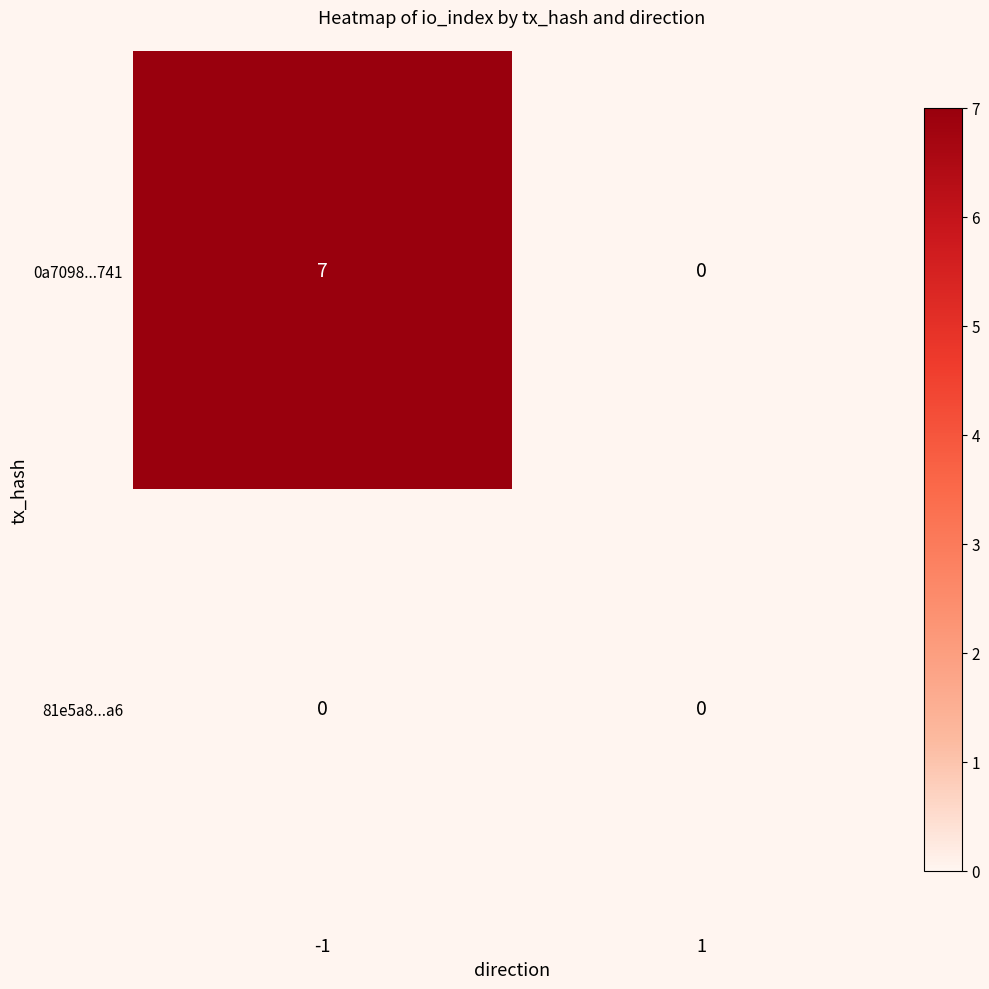

How many values in the 0a7098...741 series are below 7?

1